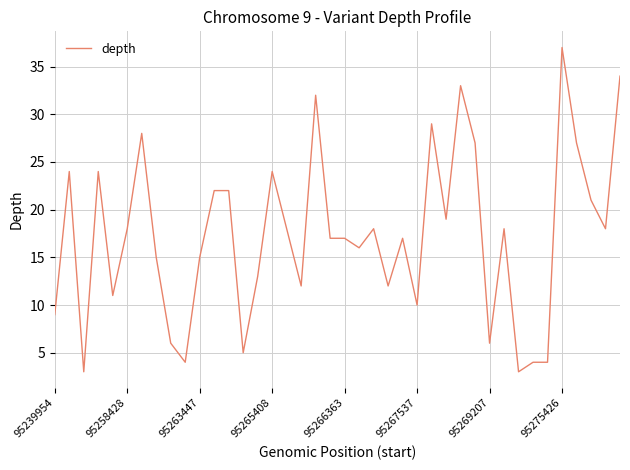

What is the greatest value displayed?

37